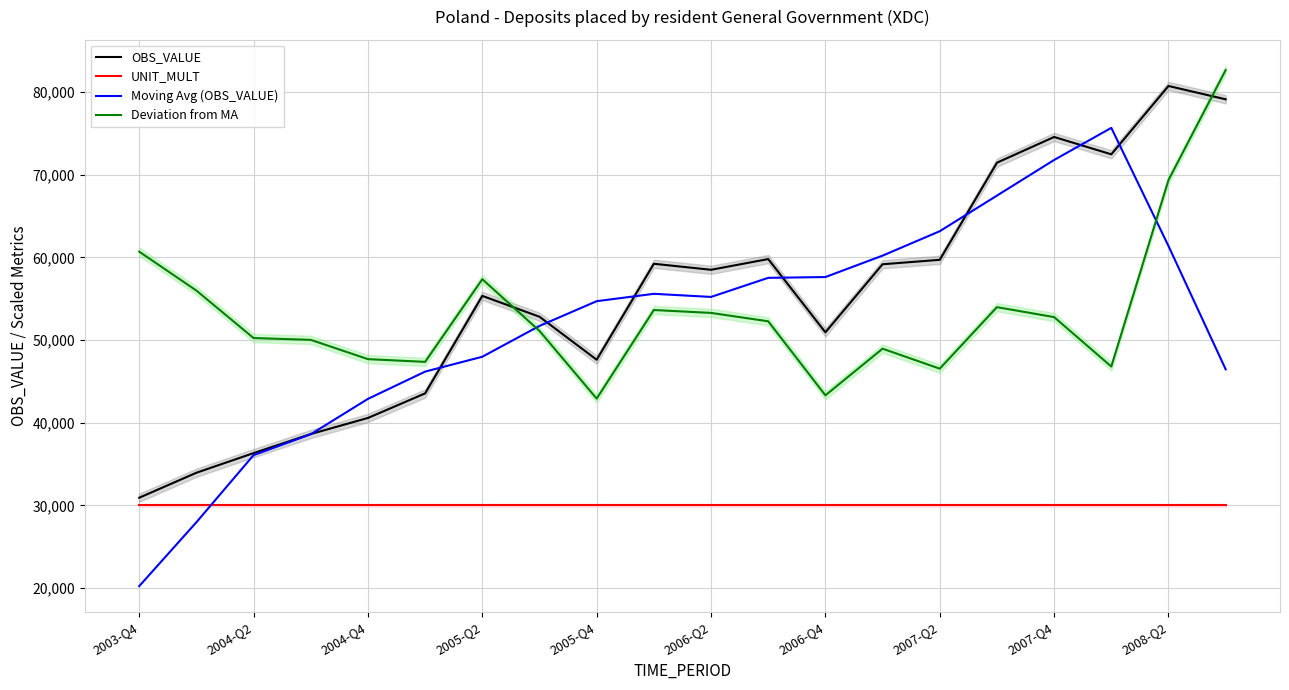

Which series has the widest spread of values?

Moving Avg (OBS_VALUE)